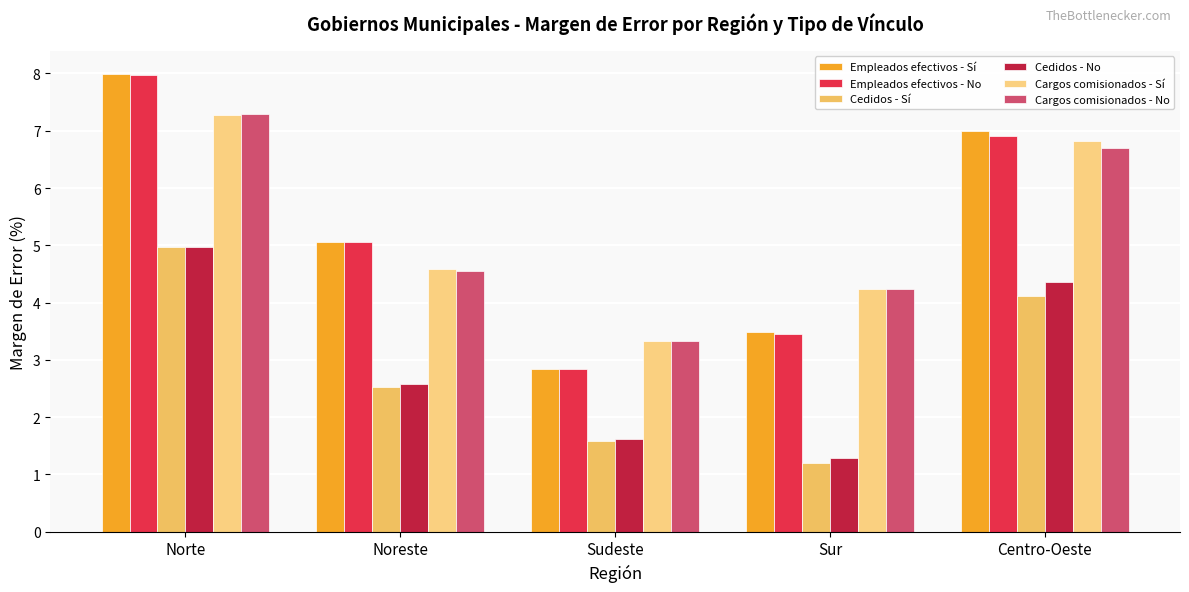

Which series has the widest spread of values?

Empleados efectivos - Sí